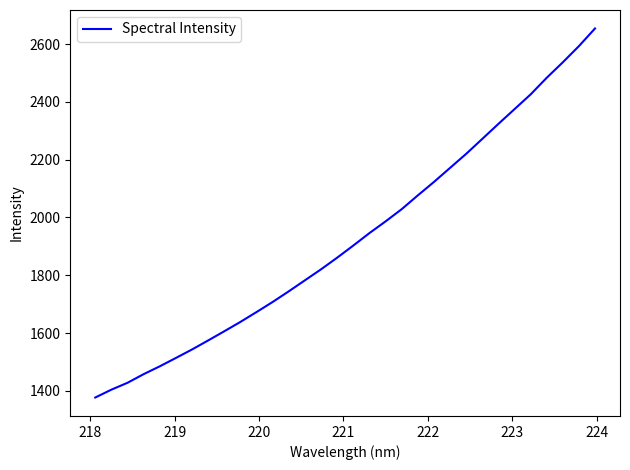

What is the smallest value displayed?

1377.1